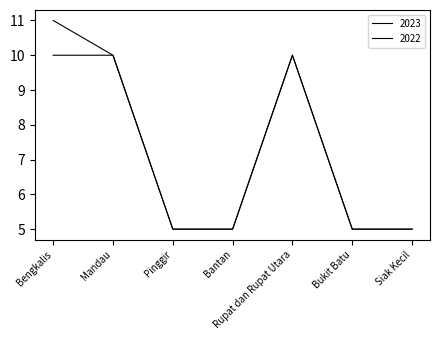

Does the chart display data point markers on the line(s)?

No